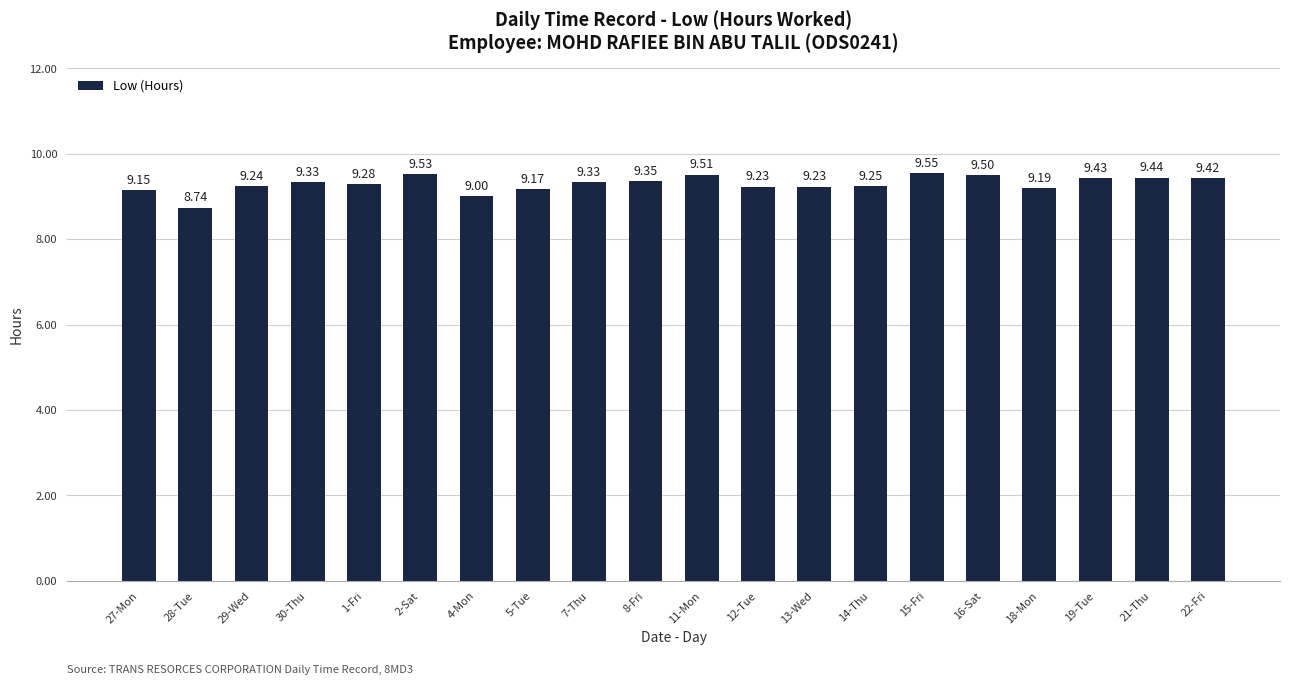

Does the chart contain any negative values?

No